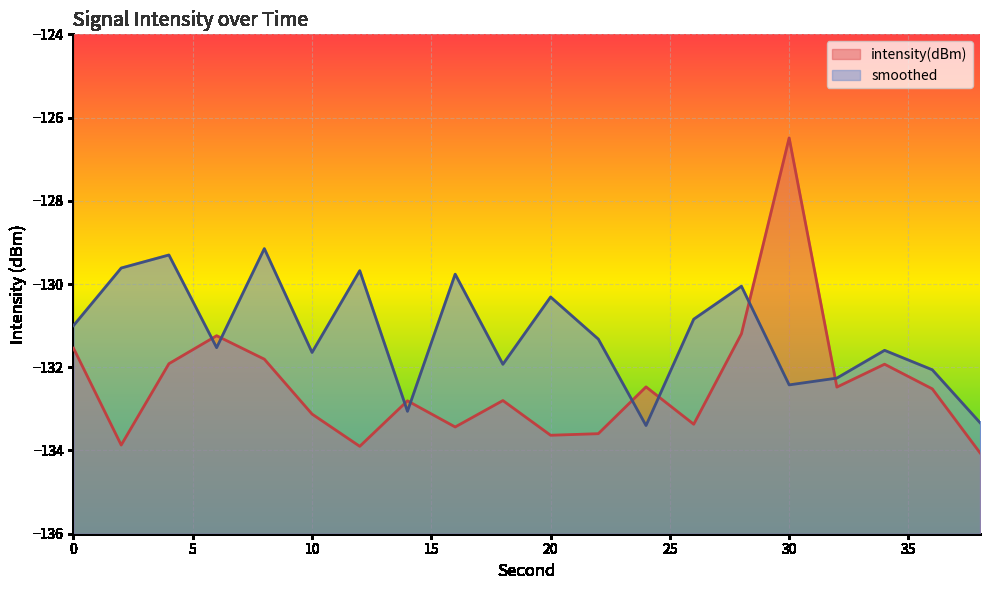

How many interior local valleys does the intensity(dBm) series have?

6